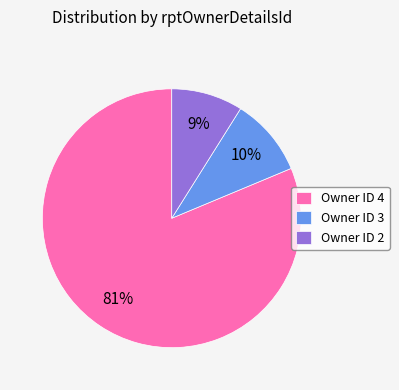

Is it true that Owner ID 3 is 25% of the pie?

False